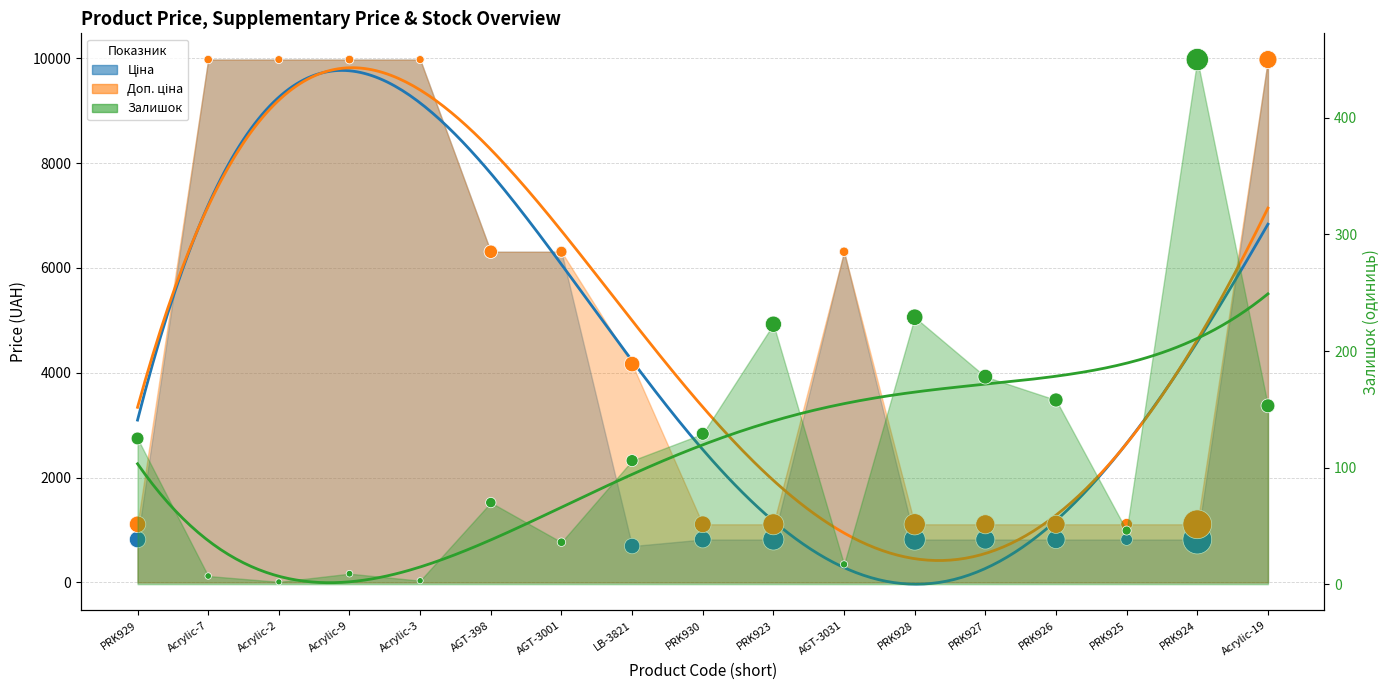

Which series reaches the minimum Y coordinate?

Залишок